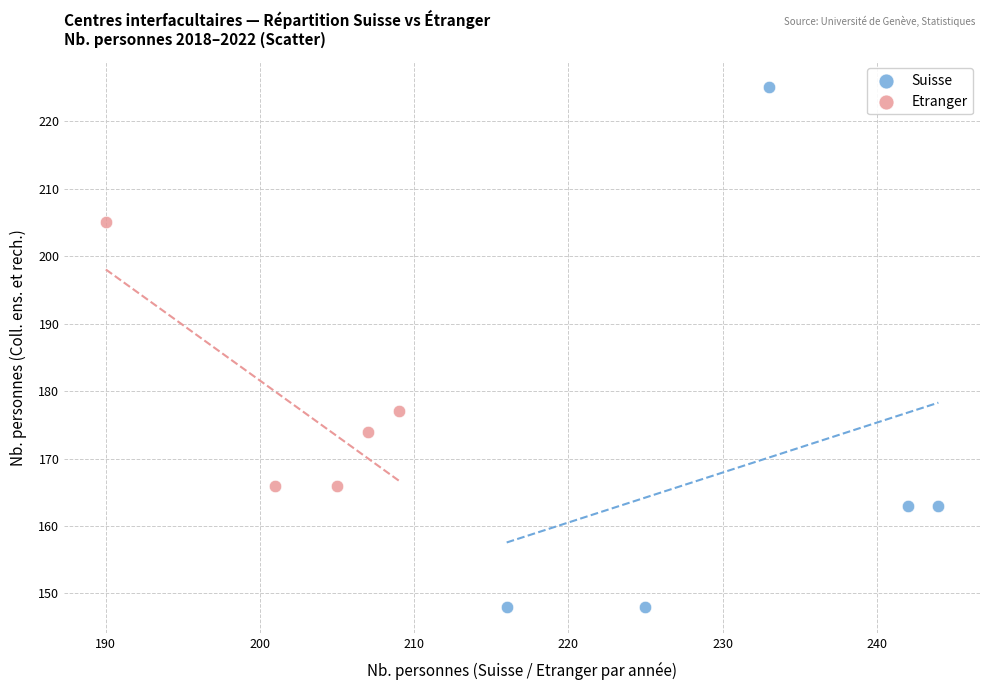

Which series contains the lowest Y value?

Suisse